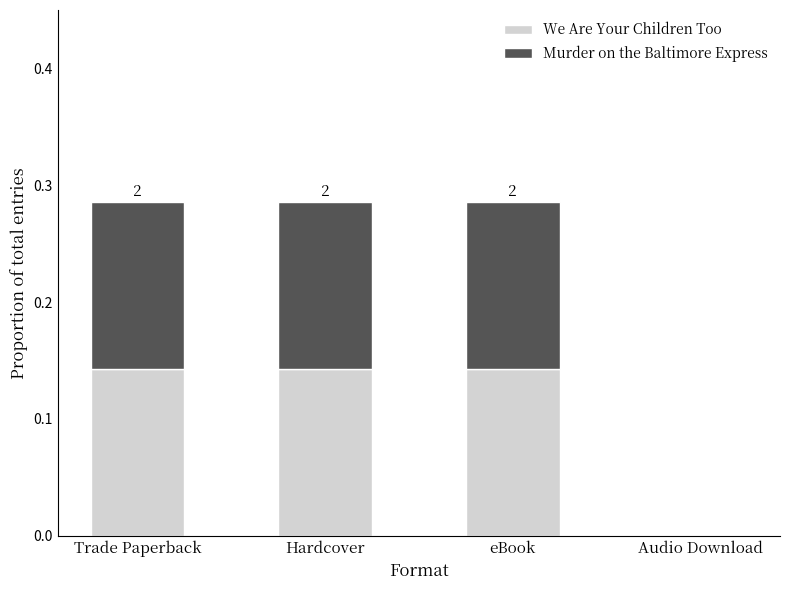

What is the sum of all We Are Your Children Too values?

0.4